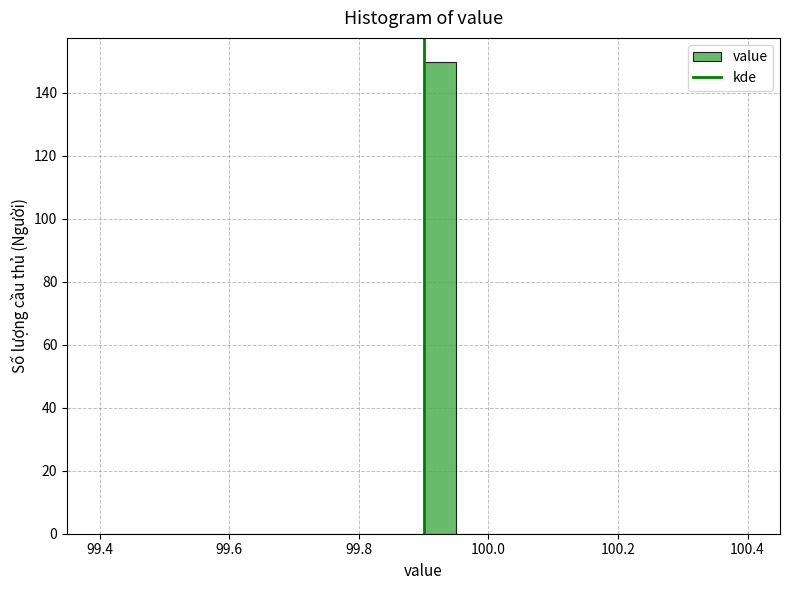

Around what value on the x-axis is the tallest bar? Give the approximate position of its centre, as read against the axis.

99.92